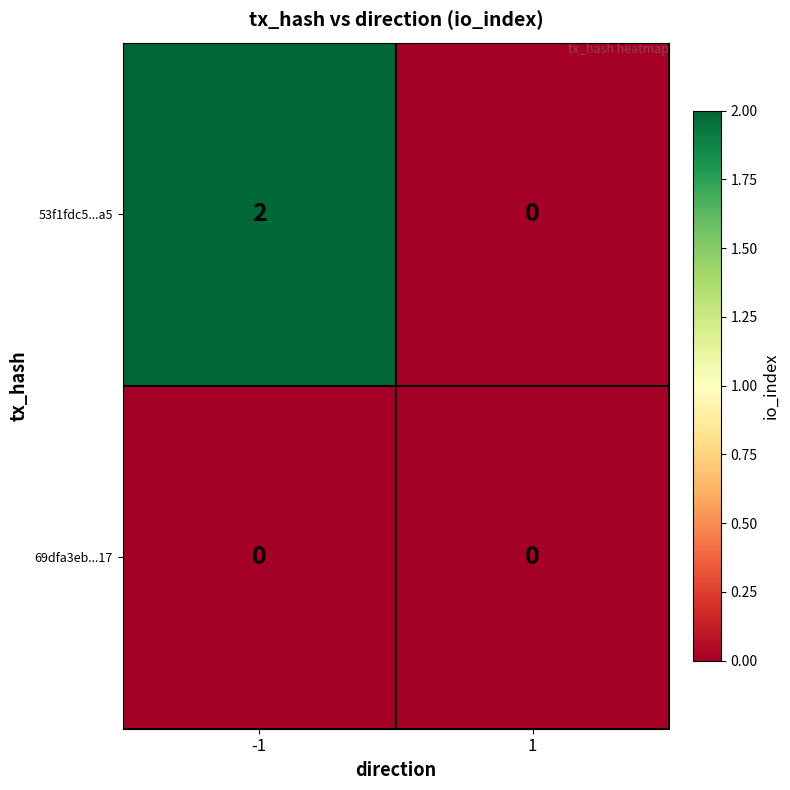

Is the value of 69dfa3eb...17 at 1 greater than the value of 53f1fdc5...a5 at -1?

No